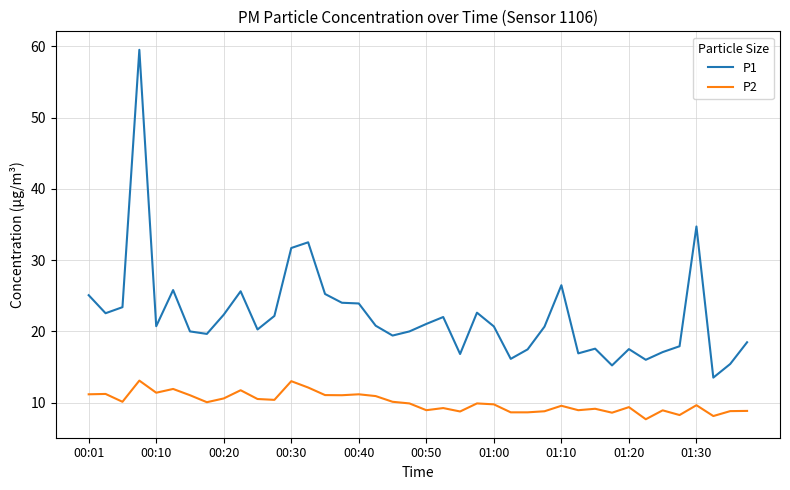

What is the average value of the P1 series?

22.2